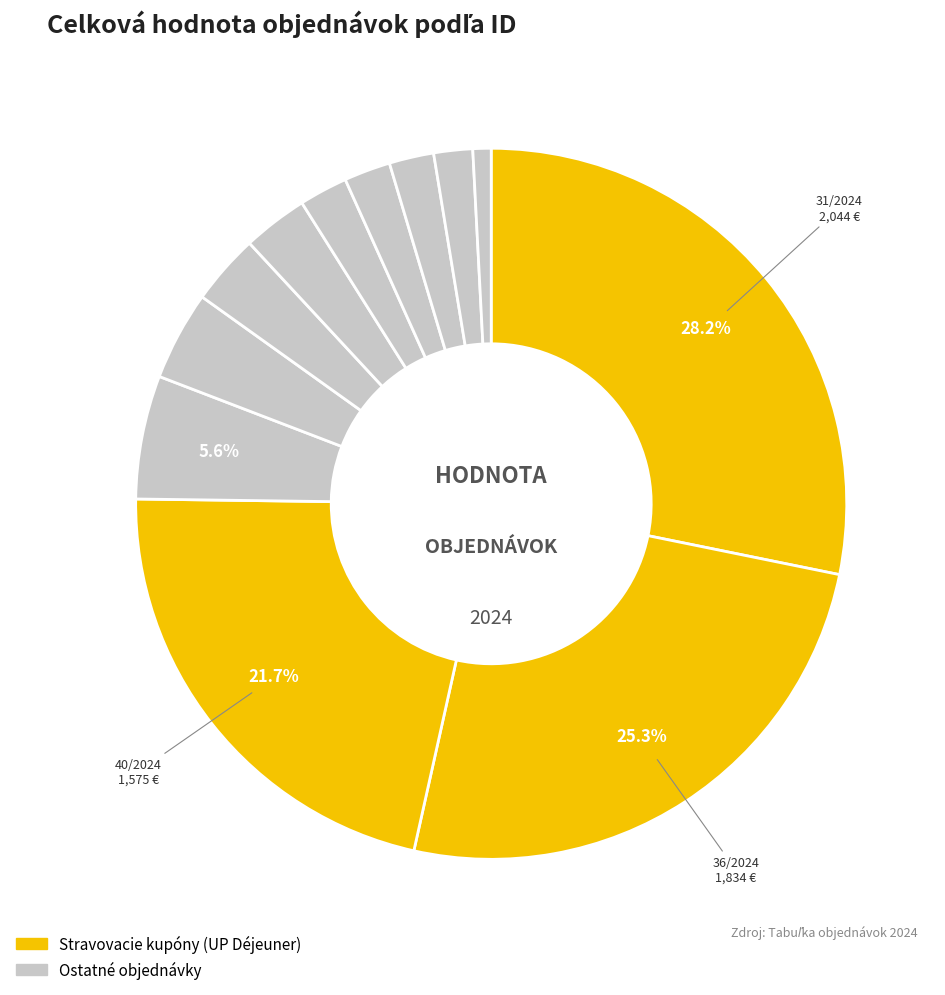

Count the number of slices in the pie.

12